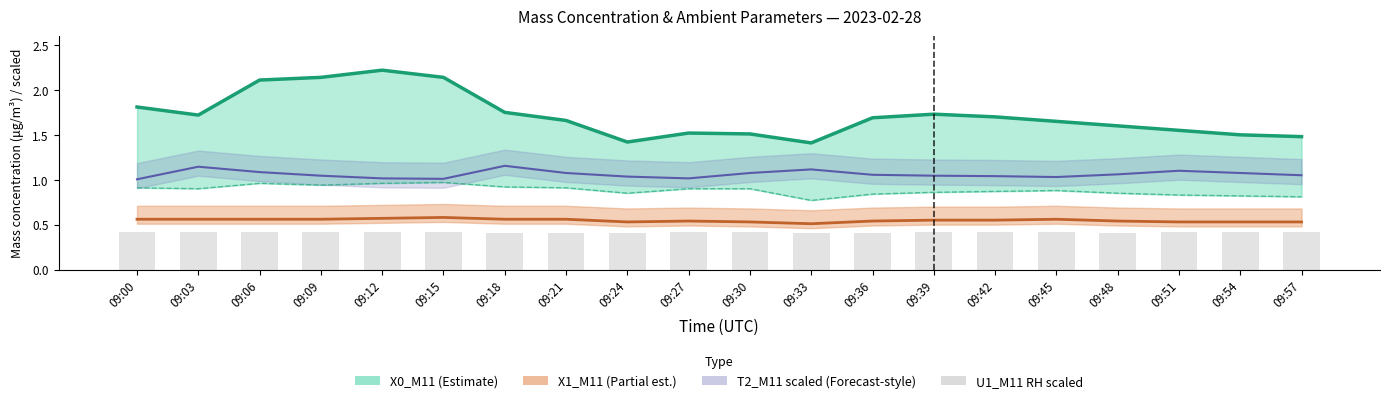

Reading right to left, extract all data points from this chart.

X0_M11 (Mass conc.): 1.5	1.5	1.6	1.6	1.6	1.7	1.7	1.7	1.4	1.5	1.5	1.4	1.7	1.8	2.1	2.2	2.1	2.1	1.7	1.8
X1_M11 (Partial est.): 0.5	0.5	0.5	0.5	0.6	0.6	0.6	0.5	0.5	0.5	0.5	0.5	0.6	0.6	0.6	0.6	0.6	0.6	0.6	0.6
T2_M11 (Amb. Temp. /20): 1.1	1.1	1.1	1.1	1.0	1.0	1.0	1.1	1.1	1.1	1.0	1.0	1.1	1.2	1.0	1.0	1.0	1.1	1.1	1.0
U1_M11 (RH /20): 0.4	0.4	0.4	0.4	0.4	0.4	0.4	0.4	0.4	0.4	0.4	0.4	0.4	0.4	0.4	0.4	0.4	0.4	0.4	0.4